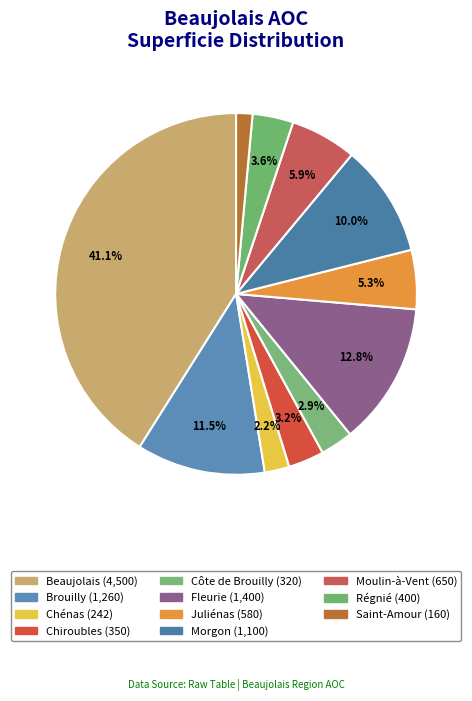

Rank the categories by value from highest to lowest.

Beaujolais, Fleurie, Brouilly, Morgon, Moulin-à-Vent, Juliénas, Régnié, Chiroubles, Côte de Brouilly, Chénas, Saint-Amour